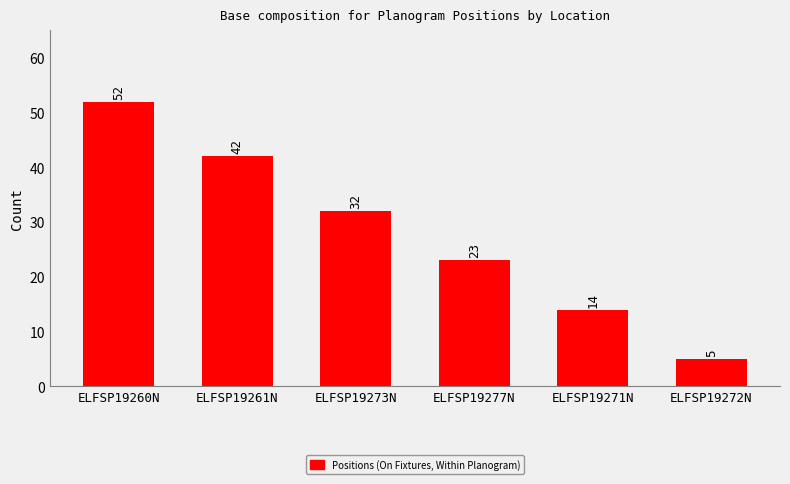

List the labels in order of value, smallest first.

ELFSP19272N, ELFSP19271N, ELFSP19277N, ELFSP19273N, ELFSP19261N, ELFSP19260N